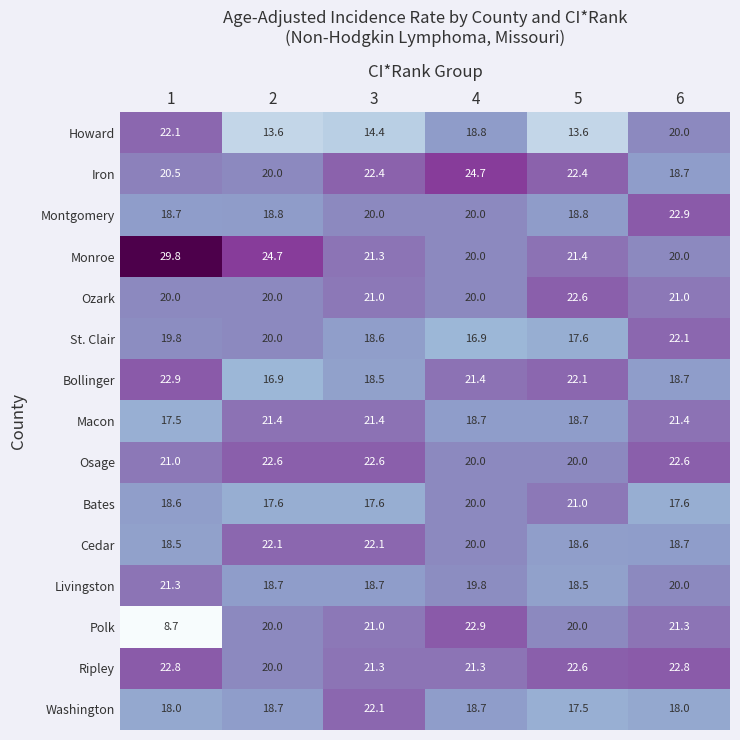

At which category does the chart reach its peak across all series?

1